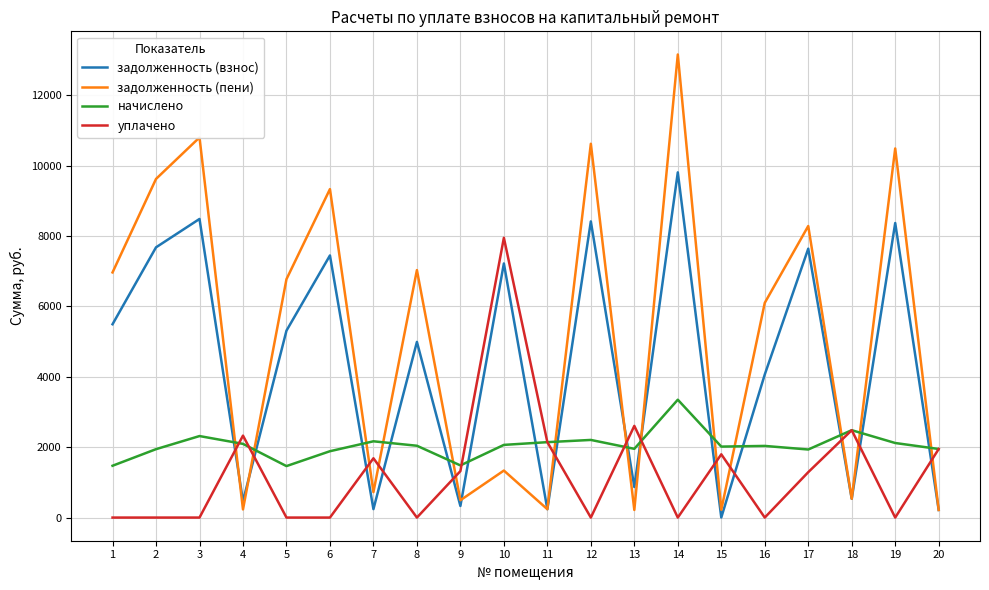

What is the maximum value for уплачено?

7951.1